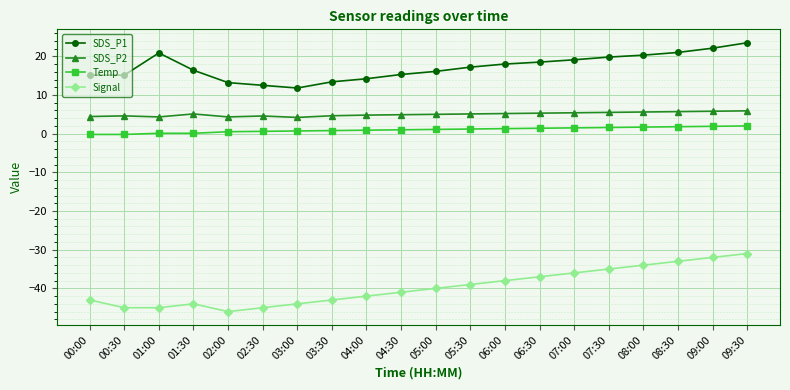

What is the total value across all series at 07:00?

-10.0